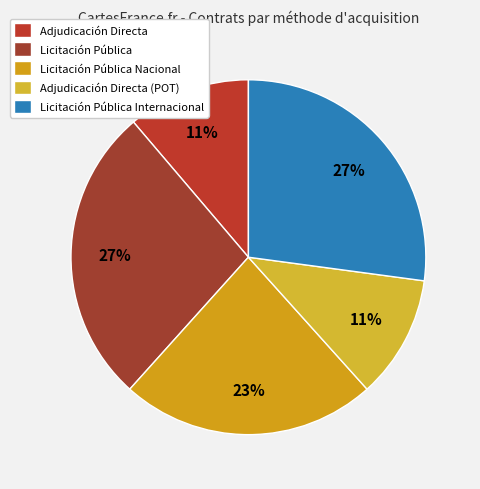

To the nearest percent, what is the difference between the largest and smallest slice percentages?

16%